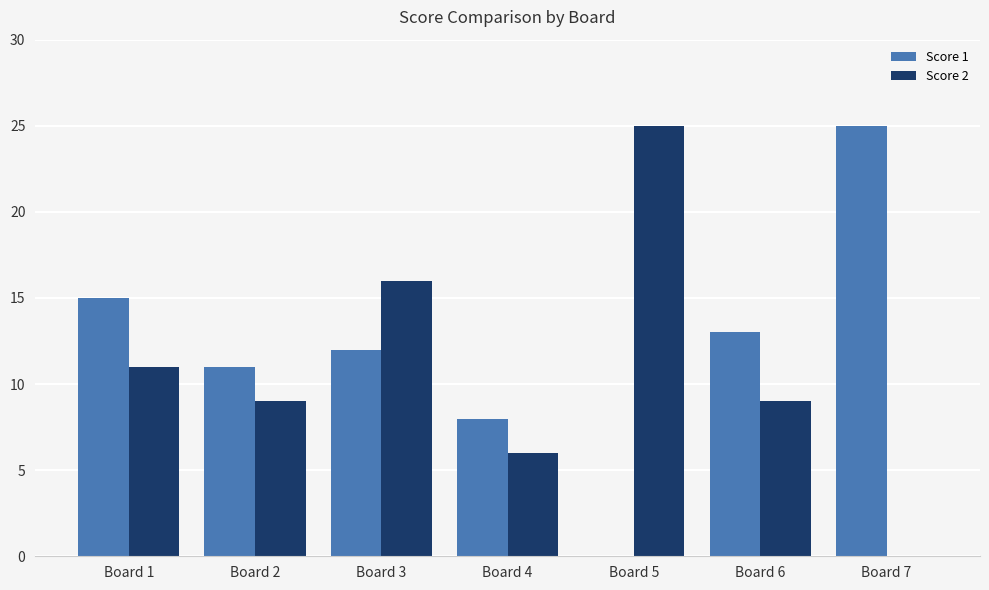

What is the spread (max minus min) of values at Board 2?

2